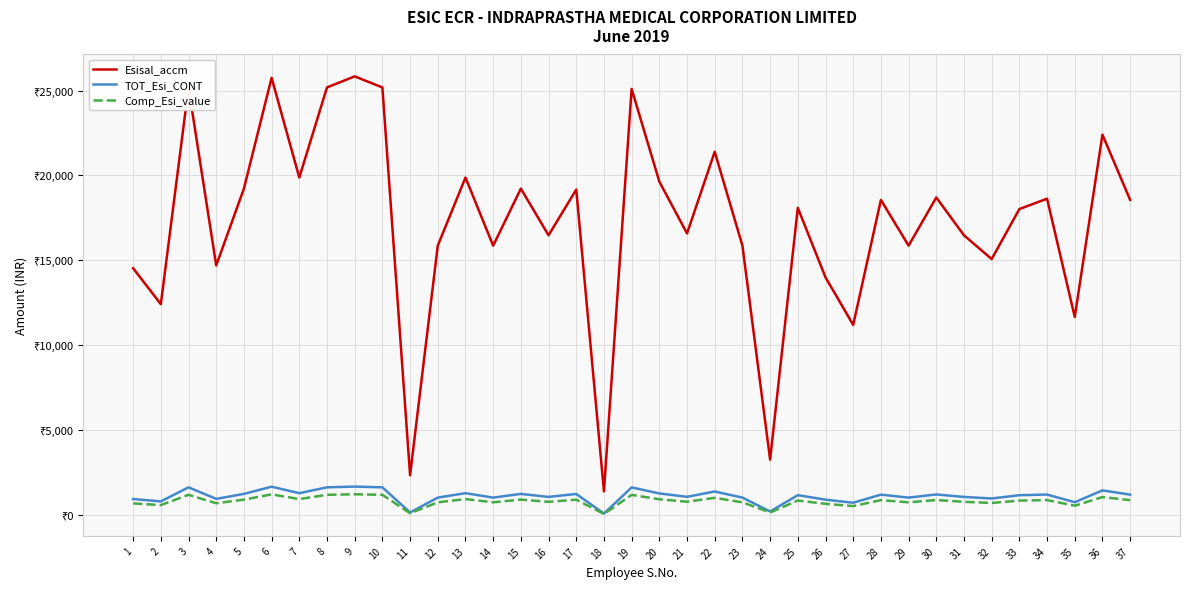

Reading right to left, what are all the values shown in this chart?

Esisal_accm: 37=18559.0	36=22400.0	35=11667.0	34=18631.0	33=18021.0	32=15077.0	31=16477.0	30=18703.0	29=15867.0	28=18559.0	27=11200.0	26=14000.0	25=18092.0	24=3267.0	23=15867.0	22=21395.0	21=16585.0	20=19636.0	19=25095.0	18=1400.0	17=19169.0	16=16477.0	15=19224.0	14=15867.0	13=19876.0	12=15867.0	11=2348.0	10=25182.0	9=25834.0	8=25182.0	7=19876.0	6=25747.0	5=19224.0	4=14700.0	3=25182.0	2=12421.0	1=14538.0
TOT_Esi_CONT: 37=1206.6	36=1456.0	35=759.2	34=1212.0	33=1172.0	32=980.2	31=1071.7	30=1216.4	29=1031.7	28=1206.6	27=728.0	26=910.0	25=1176.4	24=213.2	23=1031.7	22=1391.3	21=1078.8	20=1276.7	19=1632.0	18=91.5	17=1246.5	16=1071.7	15=1250.1	14=1031.7	13=1292.1	12=1031.7	11=153.5	10=1637.1	9=1680.1	8=1637.1	7=1292.1	6=1674.0	5=1250.1	4=956.2	3=1637.1	2=808.0	1=945.6
Comp_Esi_value: 37=881.6	36=1064.0	35=554.2	34=885.0	33=856.0	32=716.2	31=782.7	30=888.4	29=753.7	28=881.6	27=532.0	26=665.0	25=859.4	24=155.2	23=753.7	22=1016.3	21=787.8	20=932.7	19=1192.0	18=66.5	17=910.5	16=782.7	15=913.1	14=753.7	13=944.1	12=753.7	11=111.5	10=1196.1	9=1227.1	8=1196.1	7=944.1	6=1223.0	5=913.1	4=698.2	3=1196.1	2=590.0	1=690.6